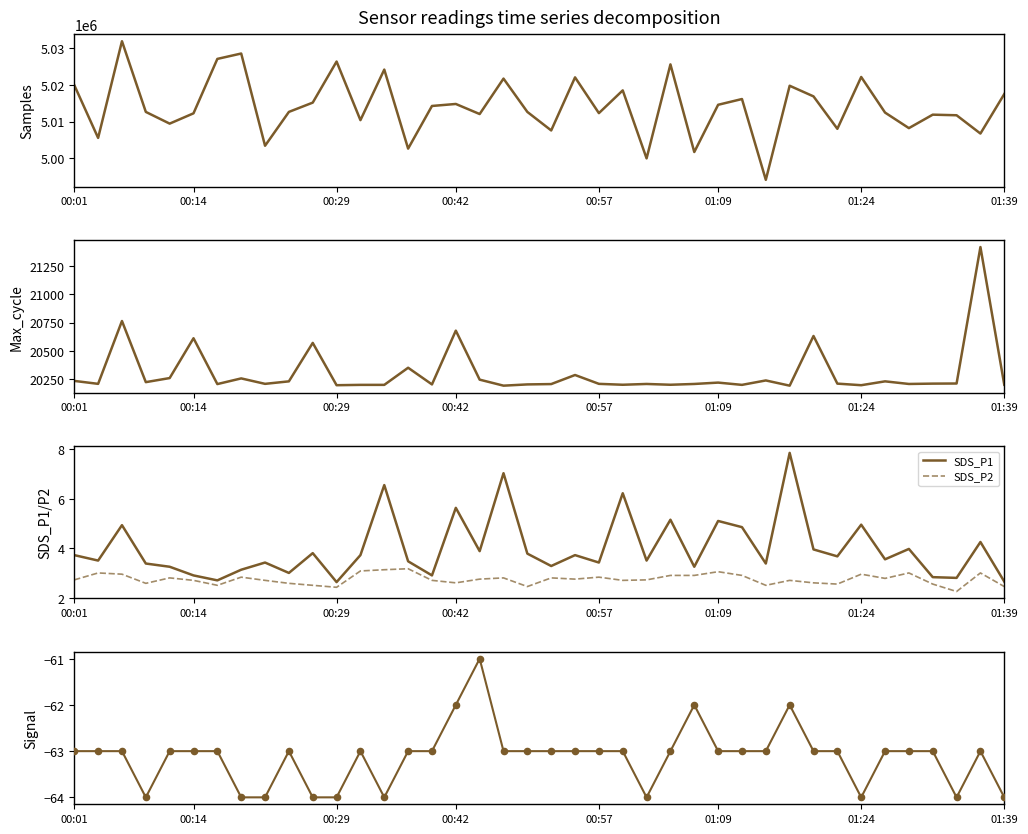

True or false: SDS_P1 and SDS_P2 intersect in this chart.

False